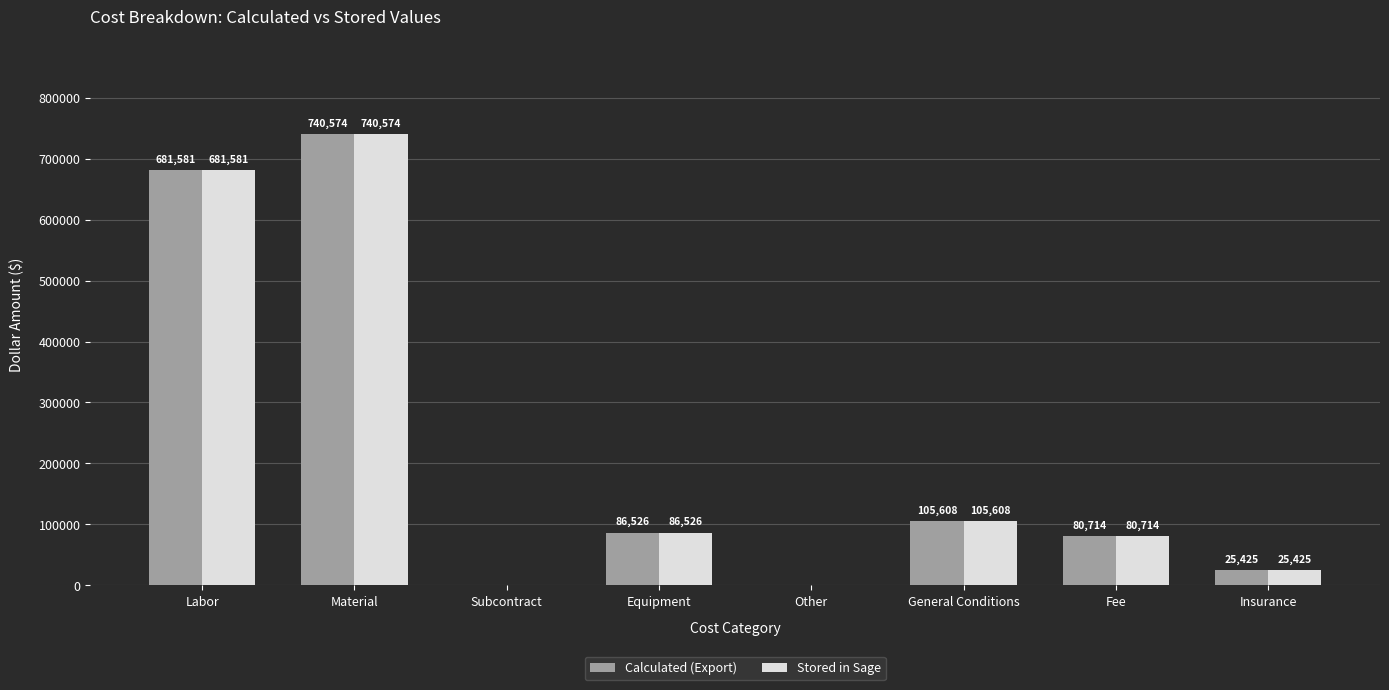

What is the greatest value displayed?

740574.1